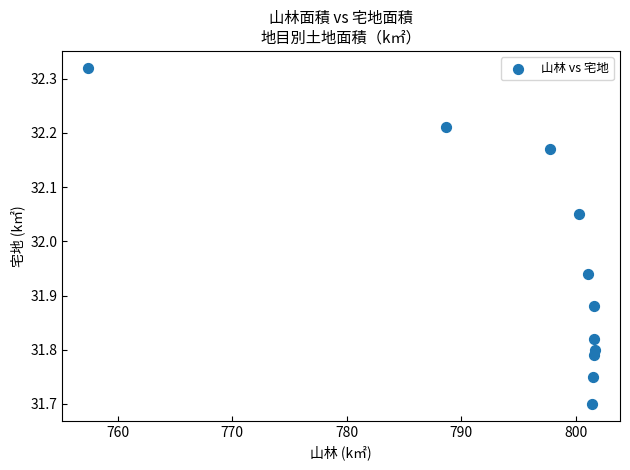

What is the average X value?

795.9